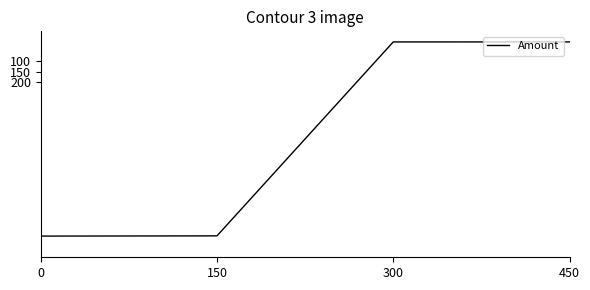

At which label is the value closest to 468?

150